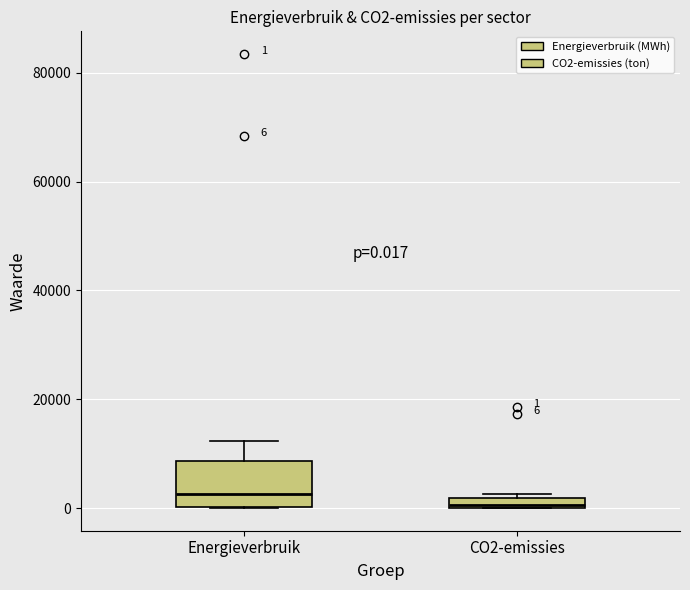

Comparing the boxes themselves (not the whiskers), which one is the tallest?

Energieverbruik